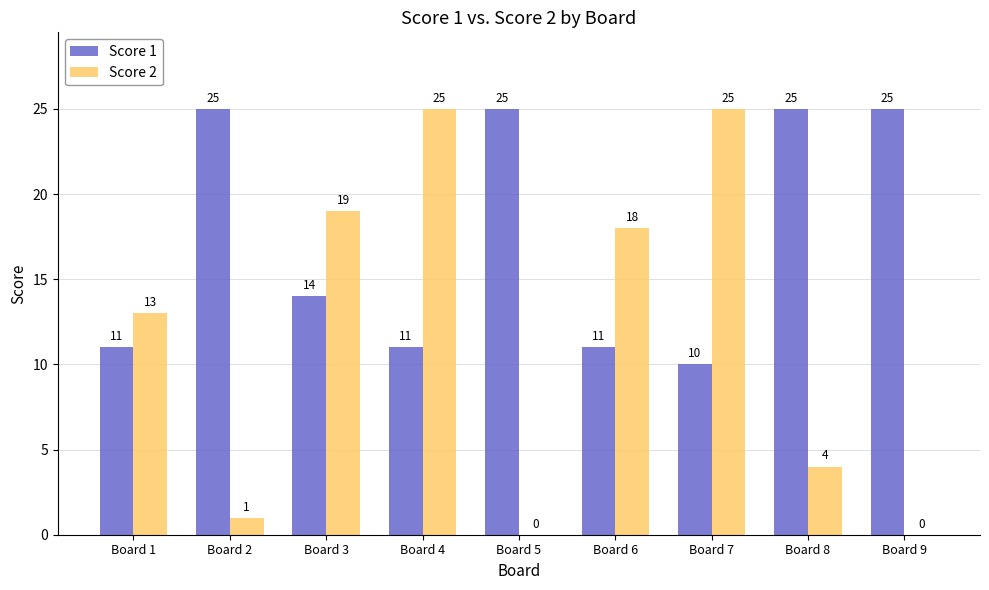

Which series changed the most between Board 3 and Board 4?

Score 2